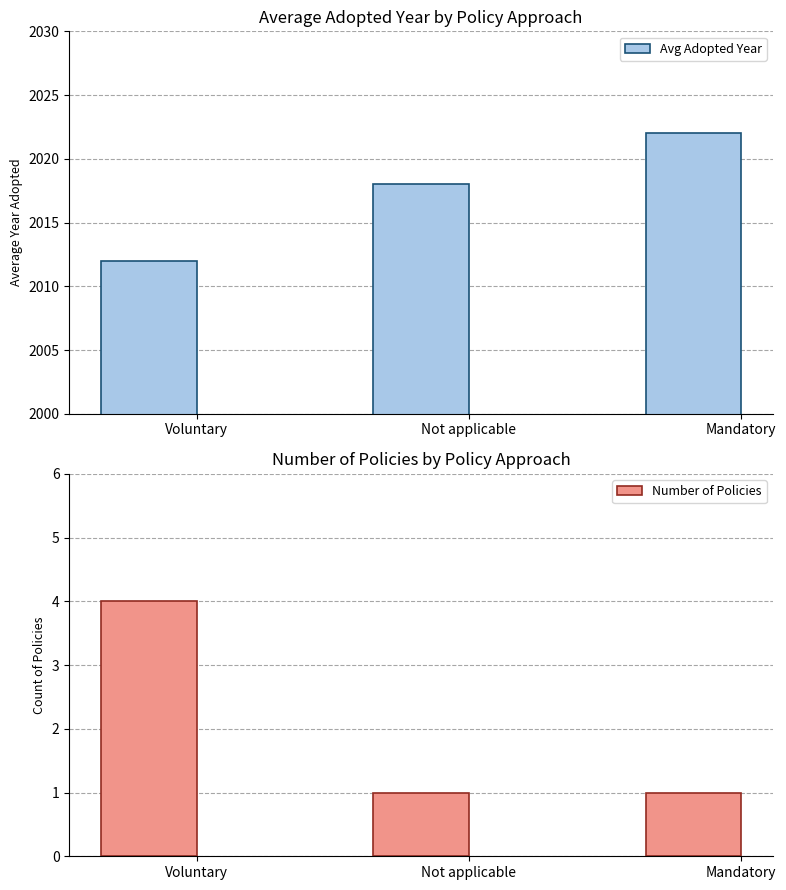

What is the label of the 3rd bar from the left?

Mandatory